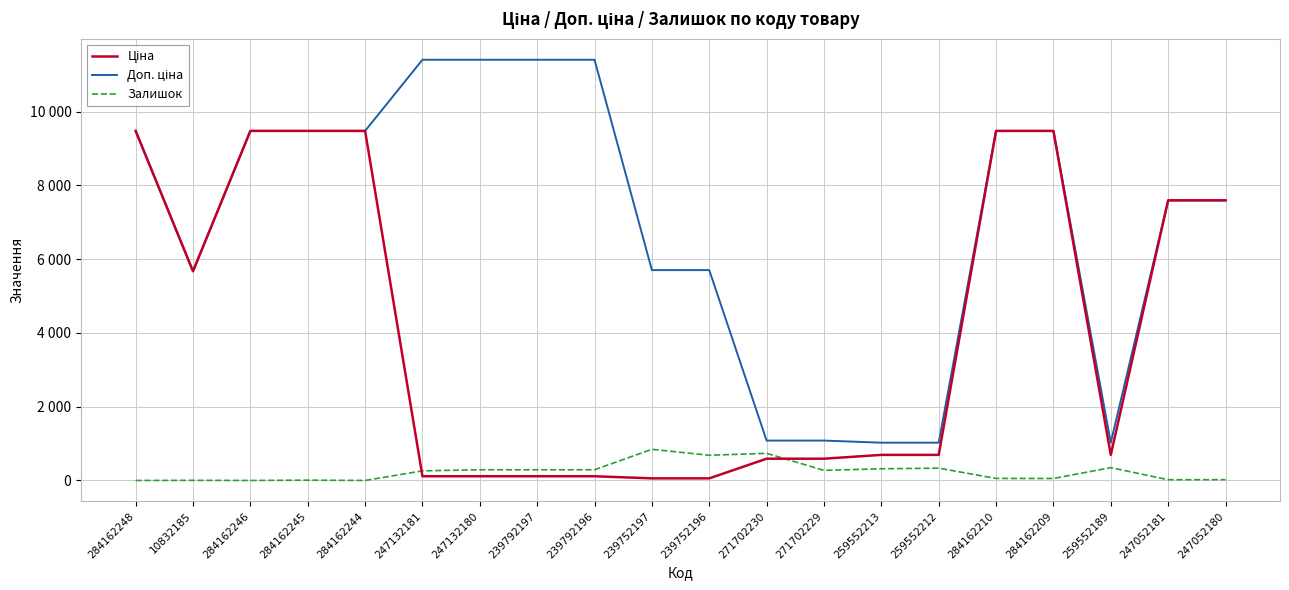

What is the label of the 11th point from the left?

239752196